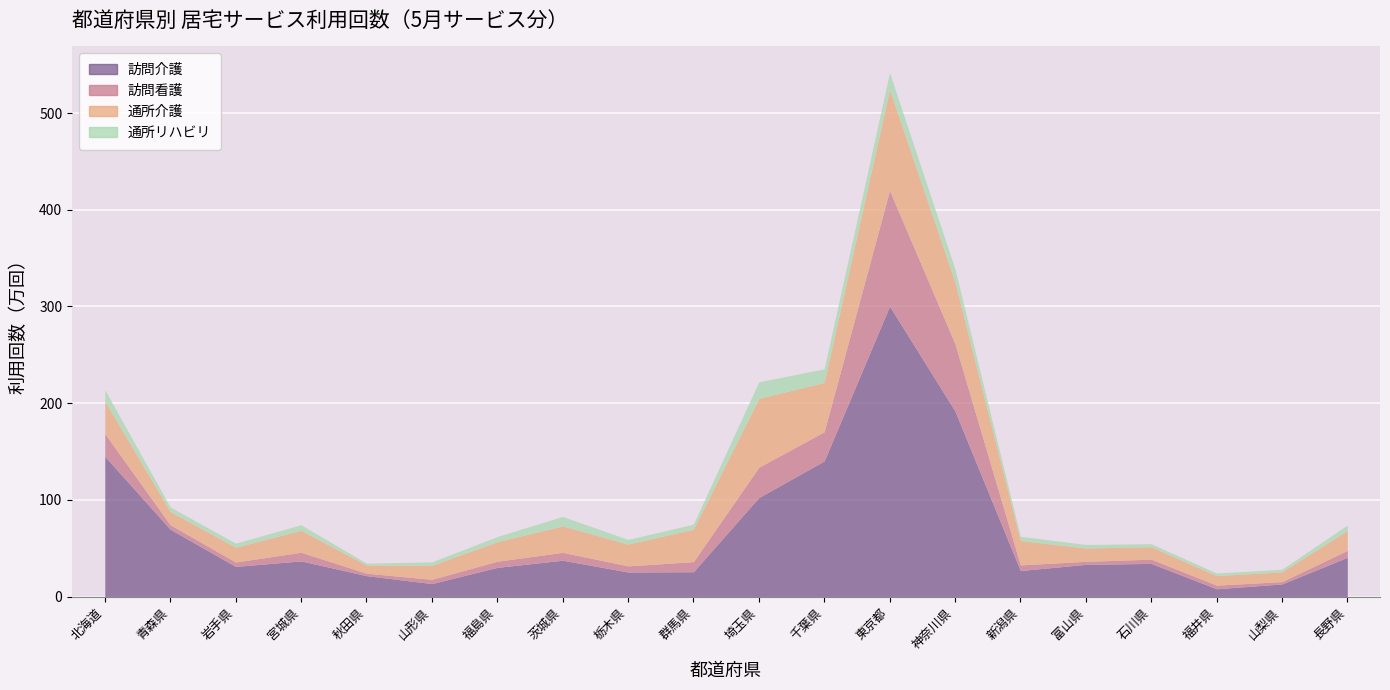

Which has a higher value, 福井県 or 北海道?

北海道